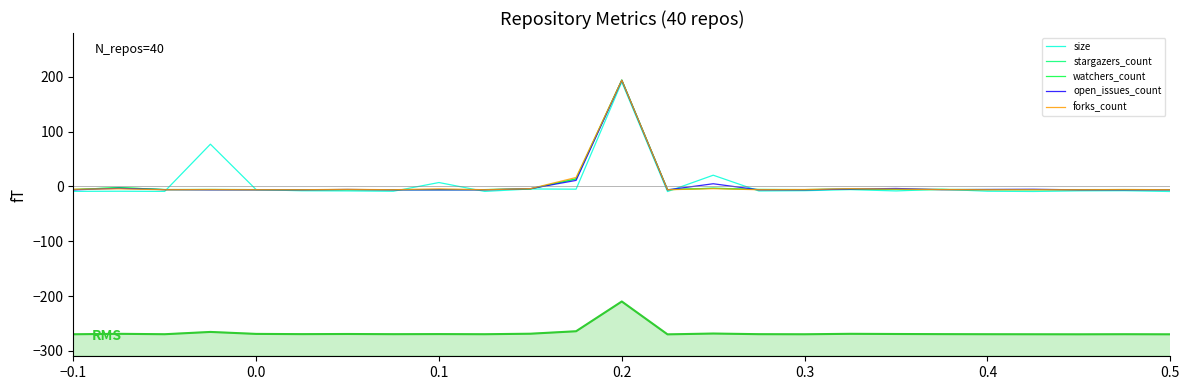

Reading left to right, list all the values displayed in this chart.

size: -9.0	-8.8	-9.0	77.1	-5.8	-7.9	-8.2	-8.8	7.1	-9.1	-4.6	-5.0	190.6	-9.3	20.5	-8.3	-7.8	-5.8	-8.2	-5.2	-8.8	-9.2	-8.1	-7.8	-9.3	-8.8	-9.2	-8.8	-8.8	-8.9	-8.9	-9.2	-7.9	-9.1	-8.8	-8.9	-8.1	-7.8	-9.3	-8.8
stargazers_count: -5.8	-2.2	-5.7	-5.6	-5.8	-5.9	-5.8	-5.9	-5.8	-5.8	-4.5	13.7	194.1	-5.9	-3.3	-5.6	-5.8	-4.9	-5.4	-5.6	-5.8	-5.8	-5.8	-5.8	-5.9	-5.8	-5.6	-5.7	-4.6	-5.7	-4.1	-5.8	-5.8	-5.9	-5.8	-5.6	-5.5	-5.8	-5.9	-5.8
watchers_count: -5.8	-2.2	-5.7	-5.6	-5.8	-5.9	-5.8	-5.9	-5.8	-5.8	-4.5	13.7	194.1	-5.9	-3.3	-5.6	-5.8	-4.9	-5.4	-5.6	-5.8	-5.8	-5.8	-5.8	-5.9	-5.8	-5.6	-5.7	-4.6	-5.7	-4.1	-5.8	-5.8	-5.9	-5.8	-5.6	-5.5	-5.8	-5.9	-5.8
open_issues_count: -6.3	-3.4	-5.9	-6.3	-6.3	-6.3	-5.5	-6.3	-6.3	-6.3	-4.1	11.0	193.7	-6.3	4.9	-6.3	-6.3	-4.8	-3.7	-5.9	-5.5	-5.2	-6.3	-6.3	-6.3	-6.3	-5.2	-6.3	-4.5	-6.3	-1.6	-6.3	-5.2	-6.3	-5.9	-5.9	-5.9	-6.3	-6.3	-6.3
forks_count: -5.1	-4.4	-6.0	-5.7	-6.0	-6.0	-5.4	-6.0	-4.4	-6.0	-4.1	16.3	194.0	-6.0	-4.1	-6.0	-5.7	-4.1	-5.1	-5.7	-6.0	-6.0	-6.0	-5.7	-6.0	-6.0	-5.7	-5.7	-6.0	-6.0	-1.9	-6.0	-6.0	-6.0	-6.0	-6.0	-5.7	-5.7	-6.0	-6.0
RMS: -269.8	-269.0	-269.8	-265.6	-269.2	-269.6	-269.3	-269.7	-269.5	-269.8	-268.8	-264.3	-210.0	-270.0	-268.5	-269.7	-269.8	-269.0	-269.3	-269.6	-269.8	-269.8	-269.9	-269.8	-269.9	-269.8	-269.6	-269.7	-269.1	-269.8	-267.9	-269.8	-269.8	-269.9	-269.8	-269.6	-269.4	-269.8	-269.9	-269.8